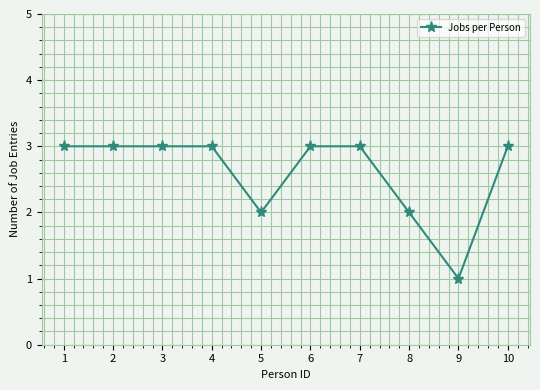

Reading right to left, what are all the values shown in this chart?

10=3	9=1	8=2	7=3	6=3	5=2	4=3	3=3	2=3	1=3